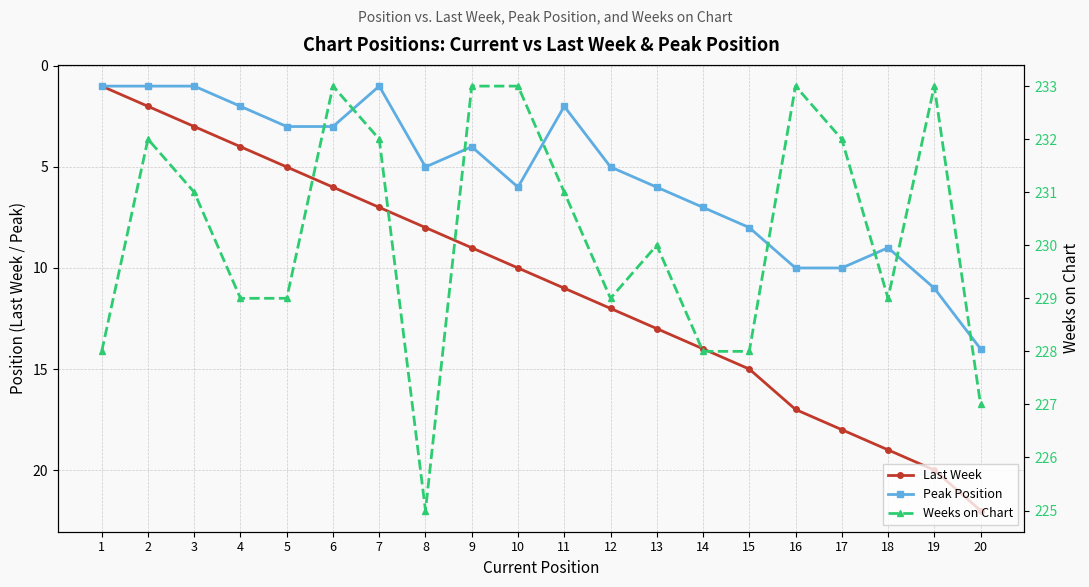

What is the spread (max minus min) of values at 3?

230